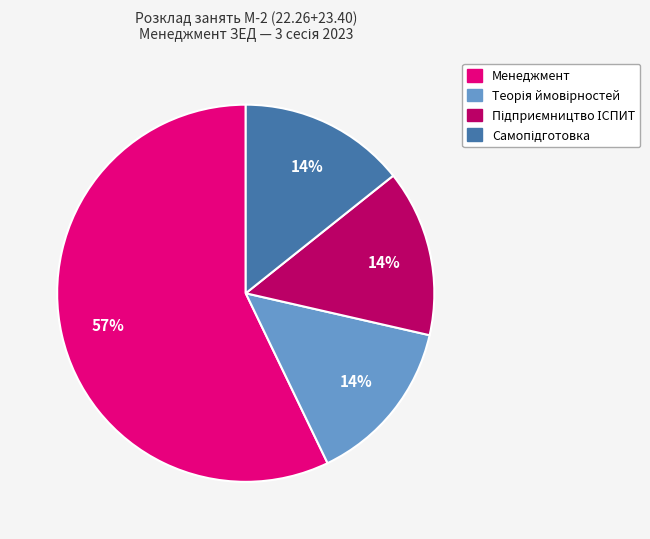

Does any single category account for the majority?

Yes